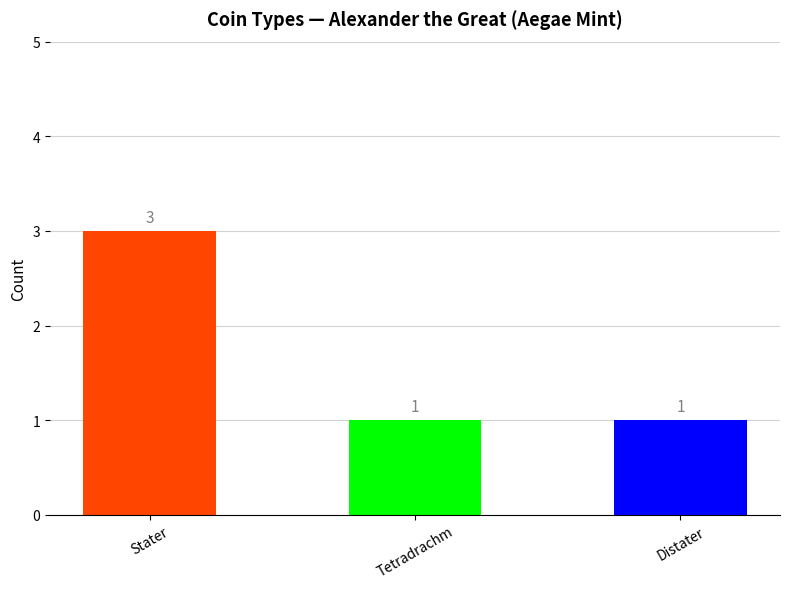

What is the change in value from Stater to Distater?

-2